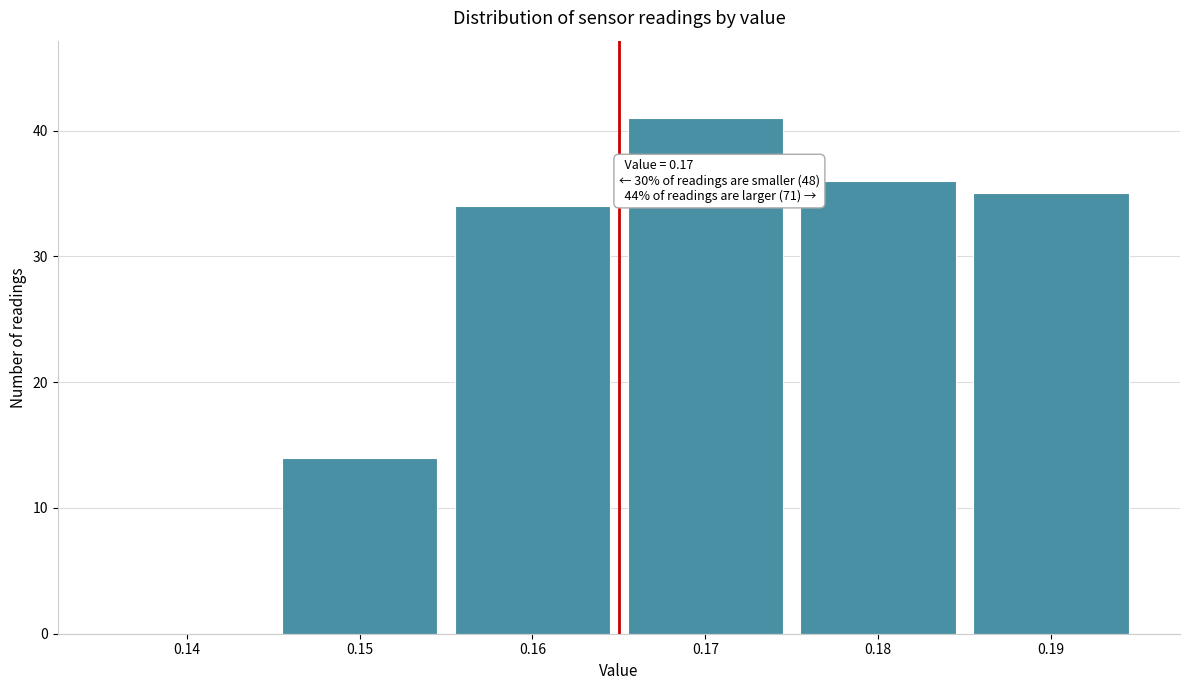

Reading right to left, list all the values displayed in this chart.

0.19=35	0.18=36	0.17=41	0.16=34	0.15=14	0.14=0